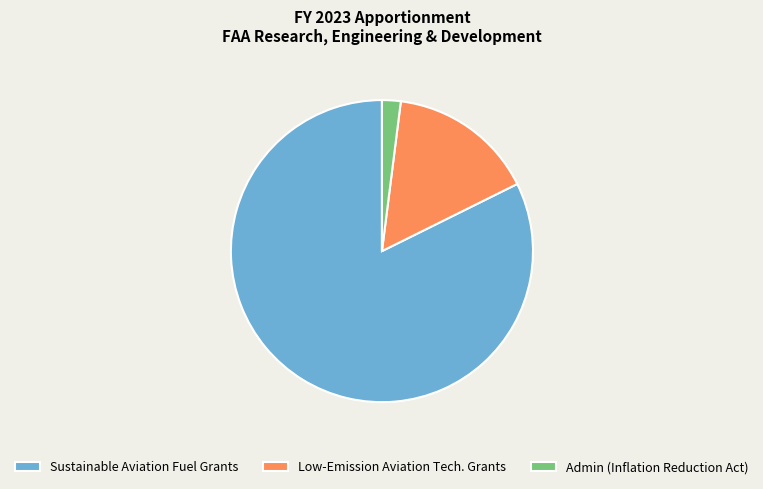

How many segments does this pie chart have?

3